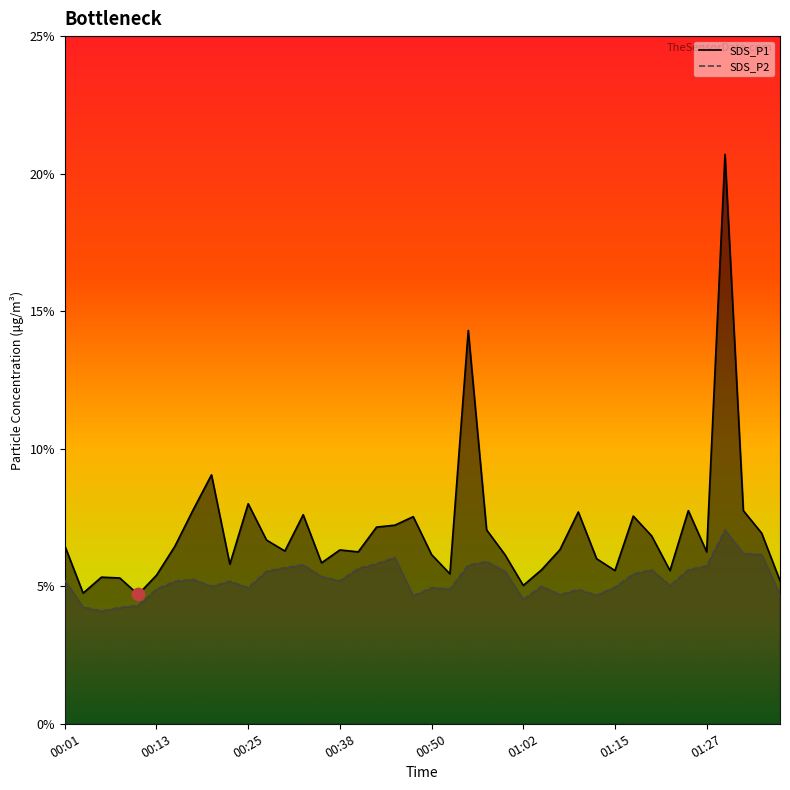

What are all the series names shown in the legend?

SDS_P1, SDS_P2